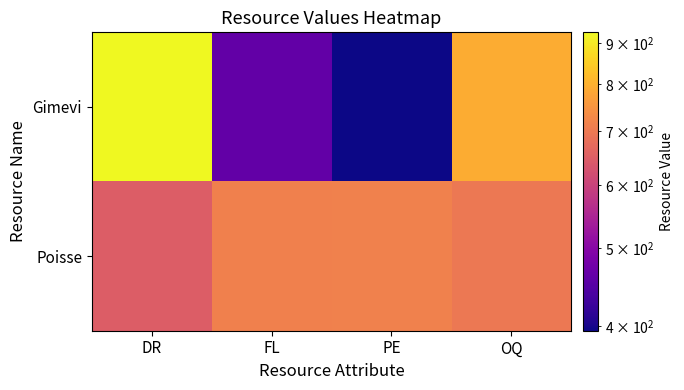

What is the difference between the highest and lowest values at FL?

252